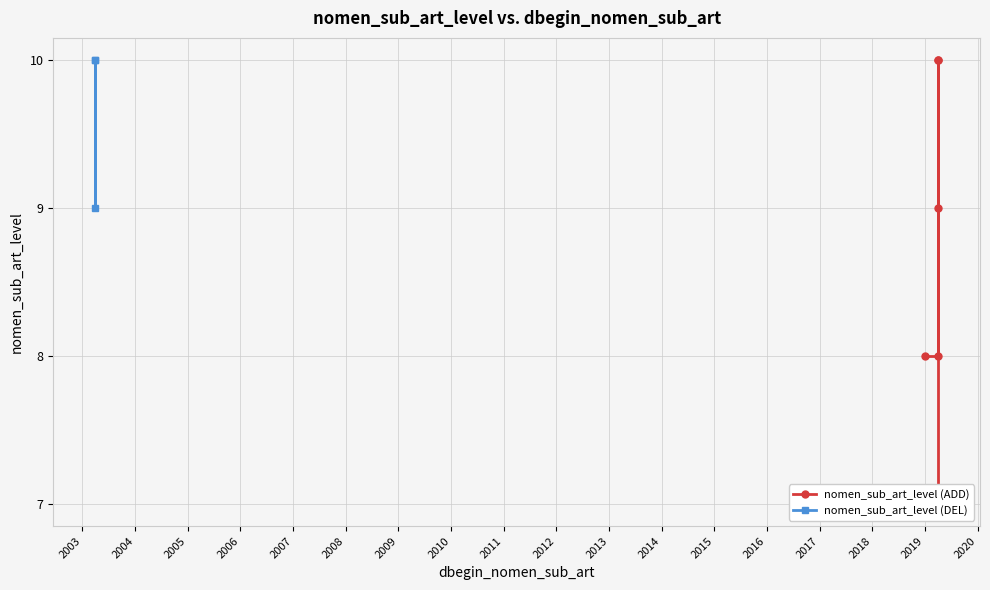

Is it true that the value at 2003 is 9?

True